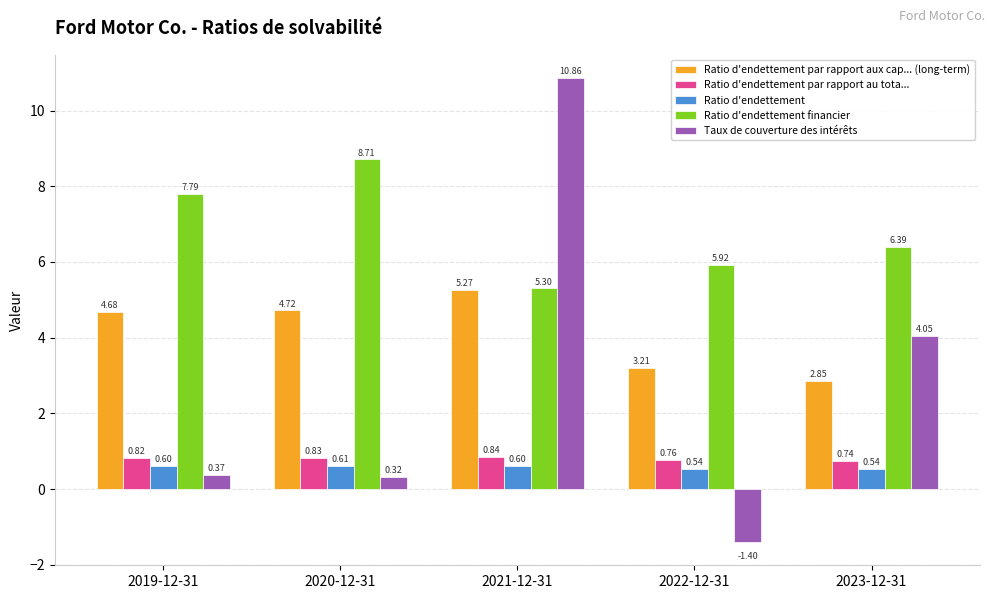

How many data points in Ratio d'endettement financier are above 6?

3